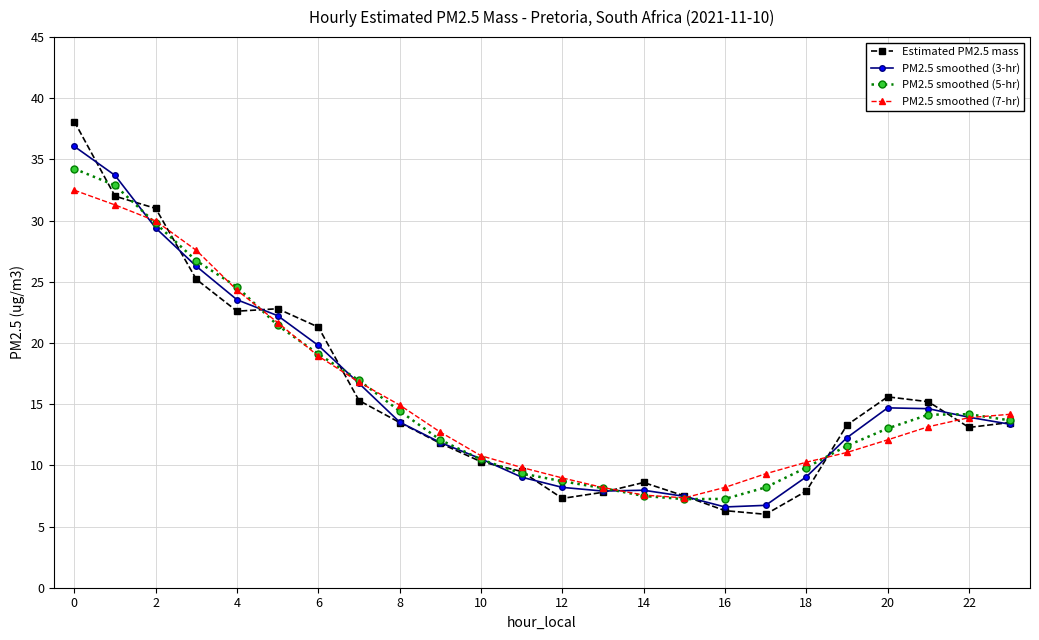

What is the minimum value for Estimated PM2.5 mass?

6.0